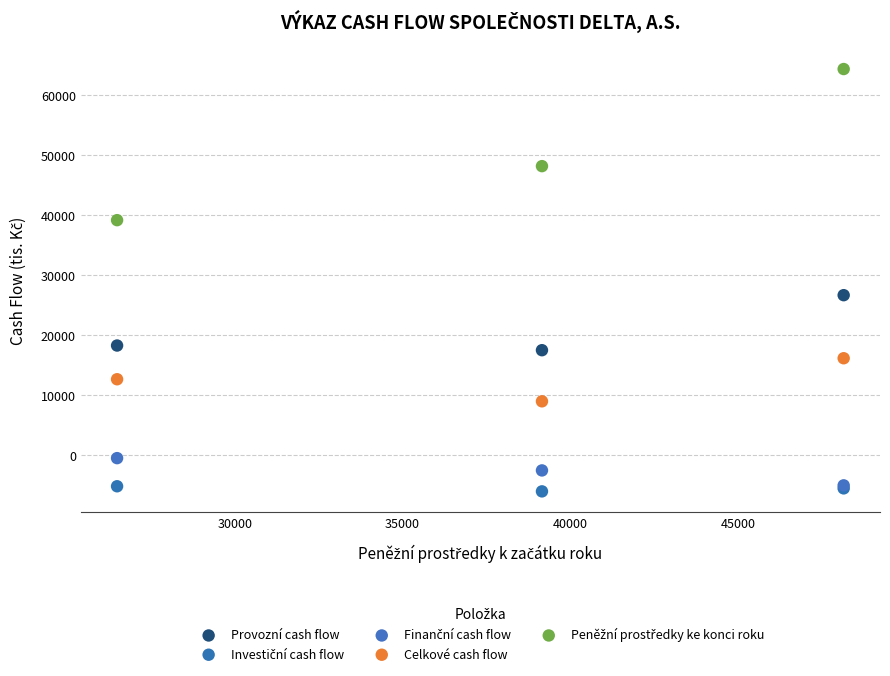

Across all series, what Y value is closest to 29159?

26666.4